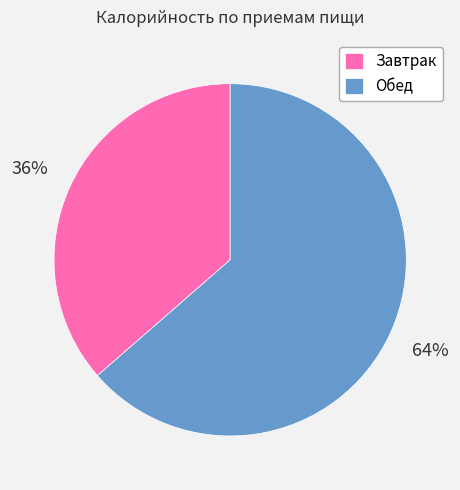

How many segments does this pie chart have?

2